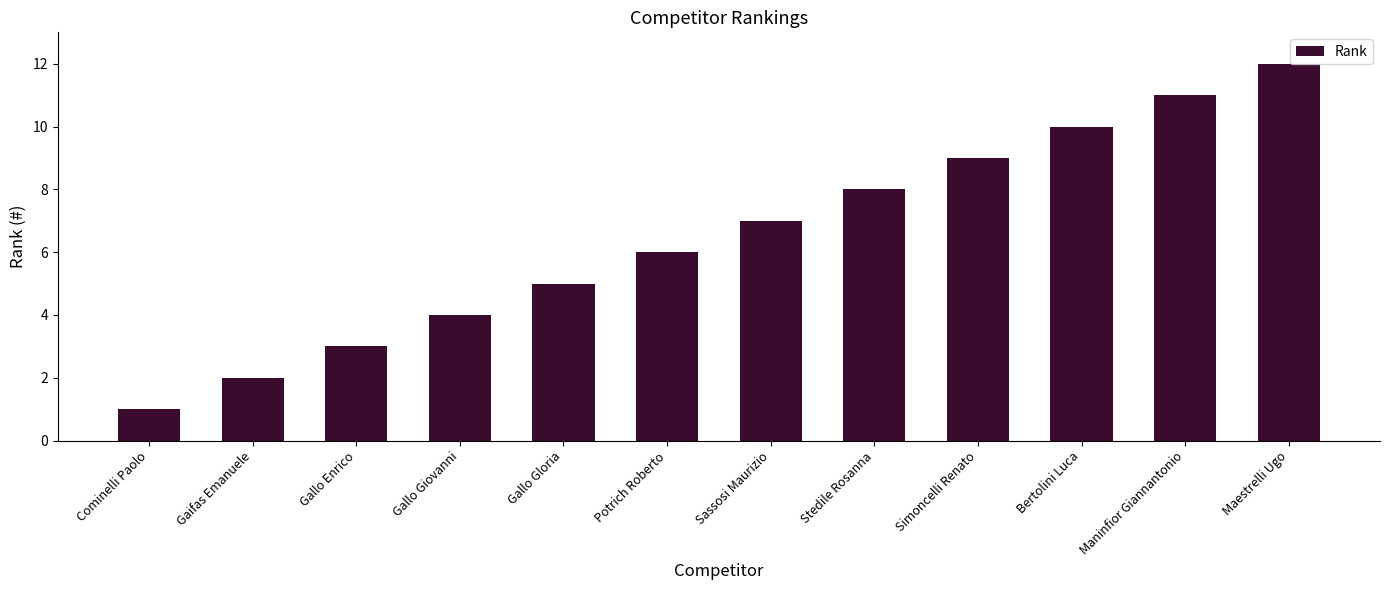

How many bars are there in total?

12